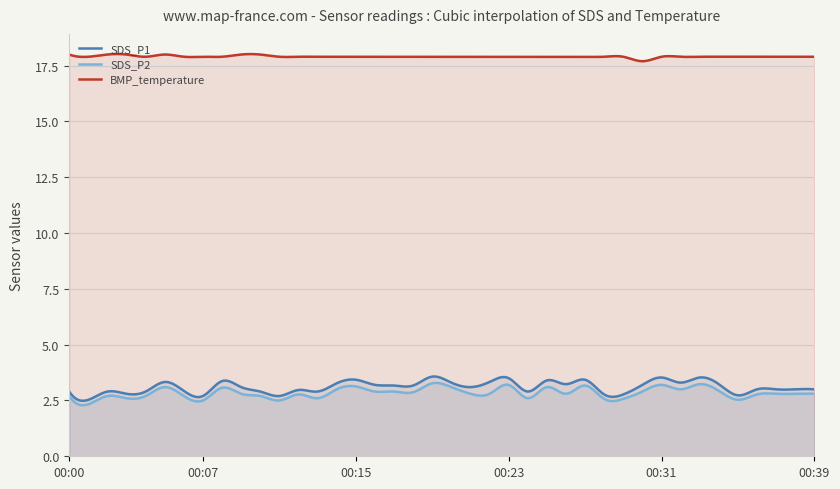

The SDS_P1 series shows 3.4 at 00:25. True or false?

True